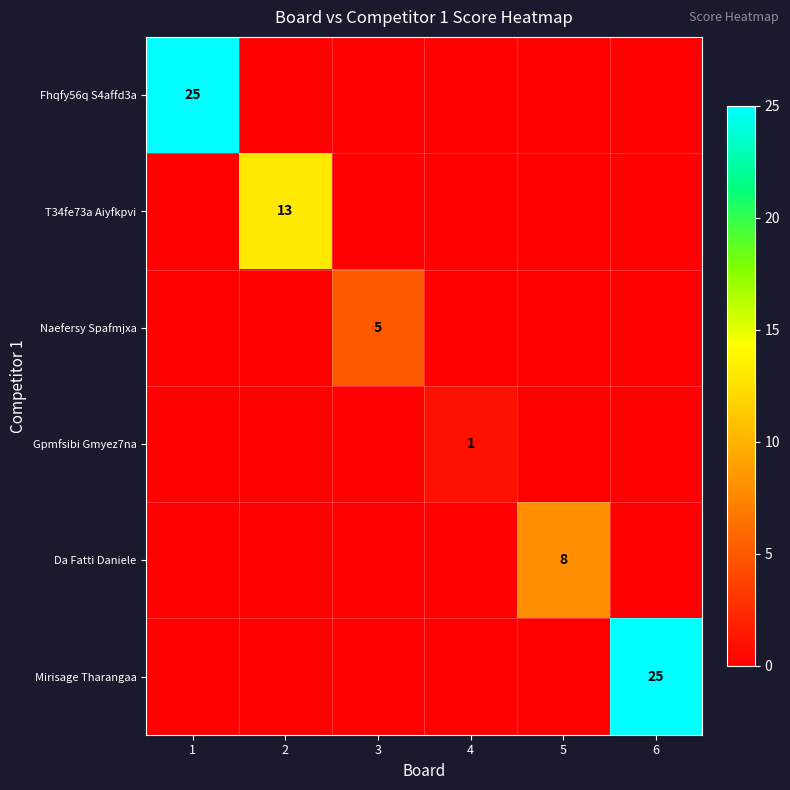

What is the difference between the maximum and minimum values in the Gpmfsibi Gmyez7na series?

1